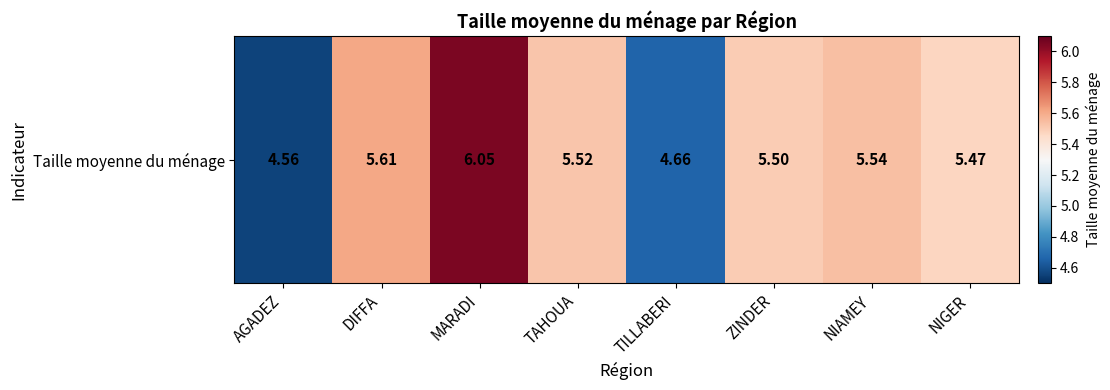

The value at TAHOUA is 8.2. True or false?

False